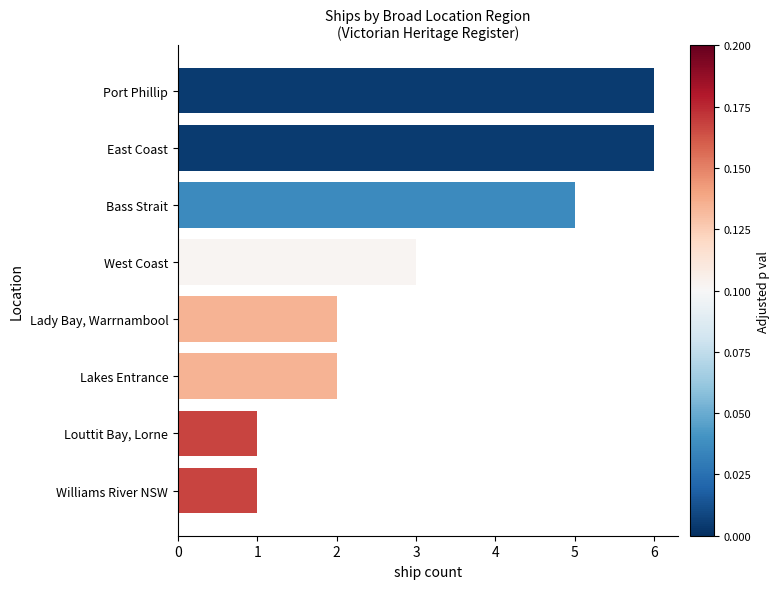

Where is the data nearest to the value 3?

West Coast